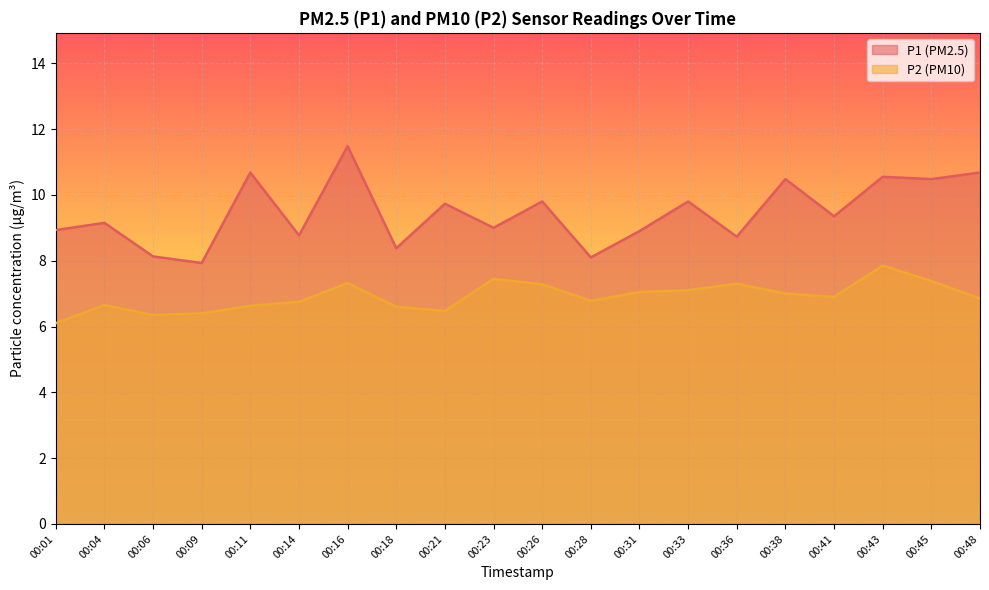

Reading left to right, what are all the values shown in this chart?

P1: 00:01=8.9	00:04=9.2	00:06=8.1	00:09=7.9	00:11=10.7	00:14=8.8	00:16=11.5	00:18=8.4	00:21=9.7	00:23=9.0	00:26=9.8	00:28=8.1	00:31=8.9	00:33=9.8	00:36=8.7	00:38=10.5	00:41=9.3	00:43=10.6	00:45=10.5	00:48=10.7
P2: 00:01=6.1	00:04=6.7	00:06=6.3	00:09=6.4	00:11=6.6	00:14=6.8	00:16=7.3	00:18=6.6	00:21=6.5	00:23=7.5	00:26=7.3	00:28=6.8	00:31=7.0	00:33=7.1	00:36=7.3	00:38=7.0	00:41=6.9	00:43=7.8	00:45=7.4	00:48=6.8